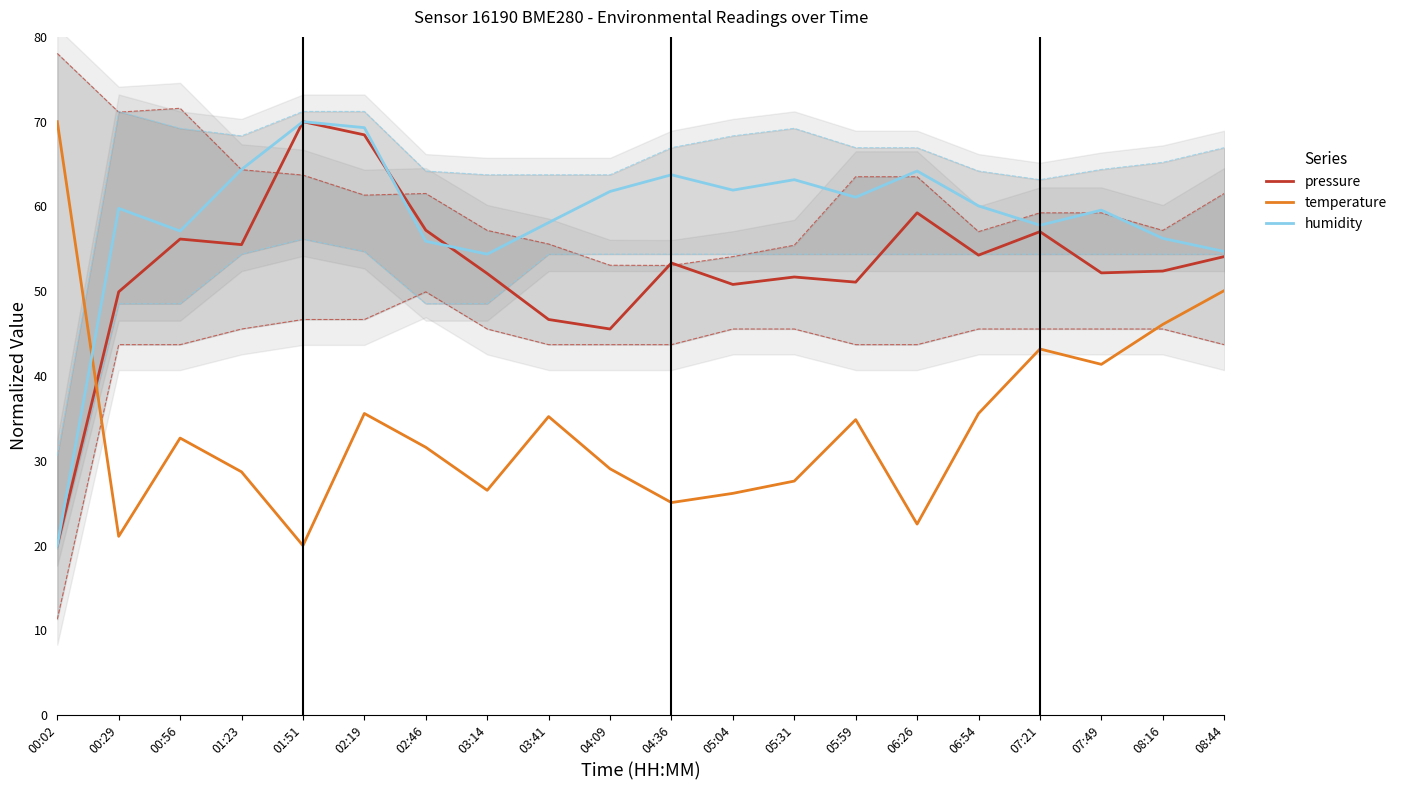

What is the difference between the maximum and minimum values in the pressure series?

50.0